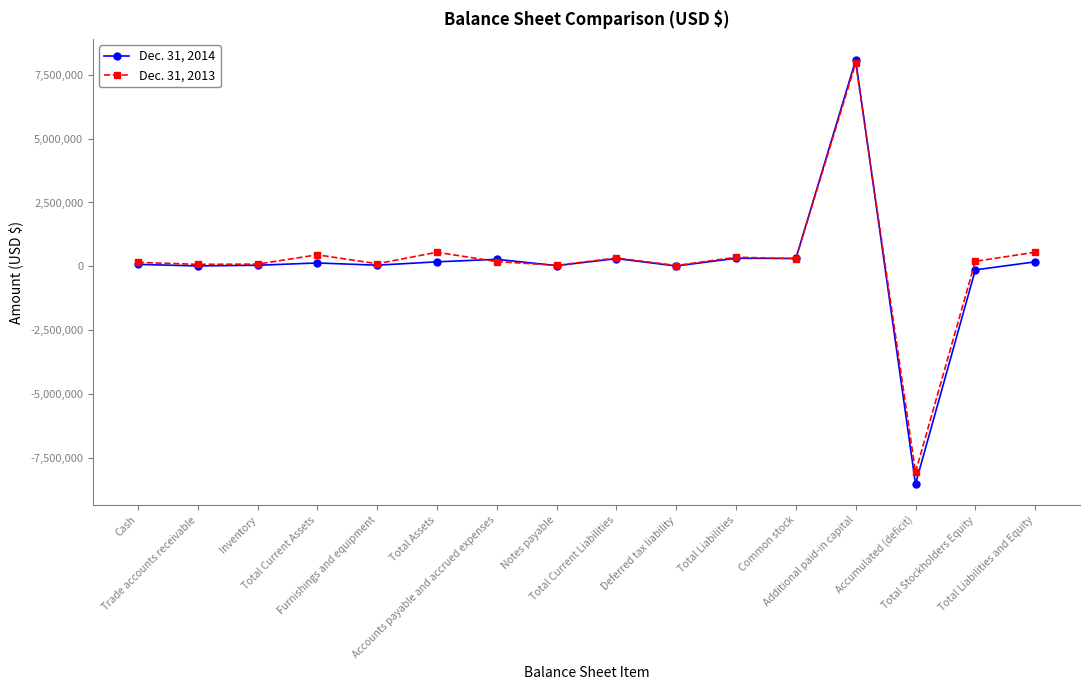

List the series in order of their overall mean, highest first.

Dec. 31, 2013, Dec. 31, 2014